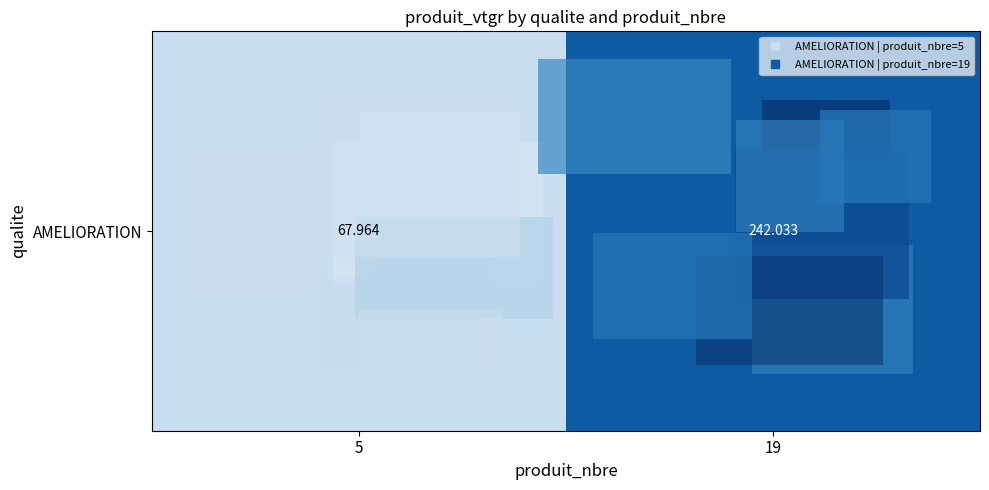

At which label is the value closest to 154?

5